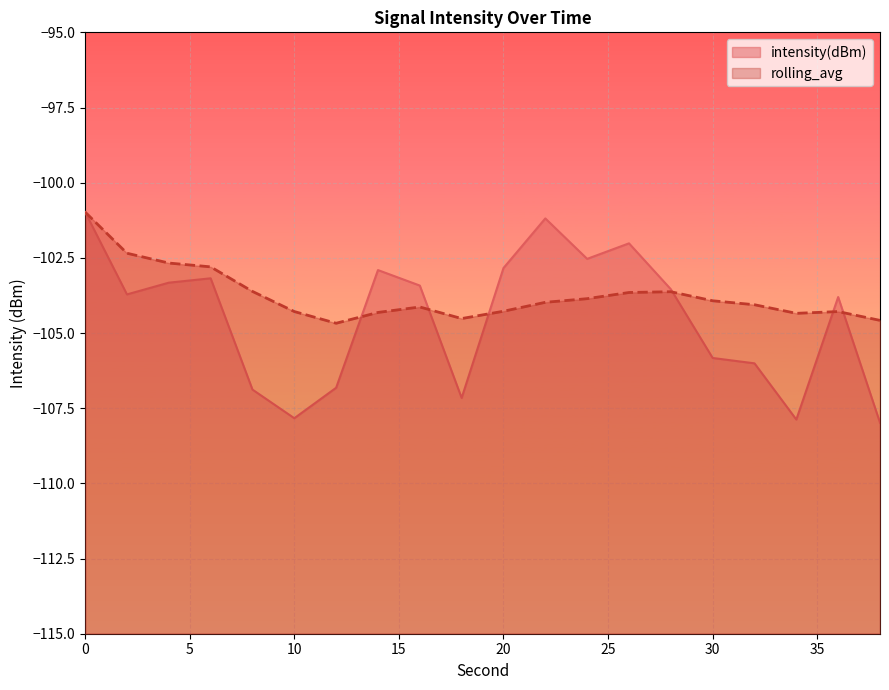

At 38, list the series in order from smallest to largest.

intensity(dBm), rolling_avg